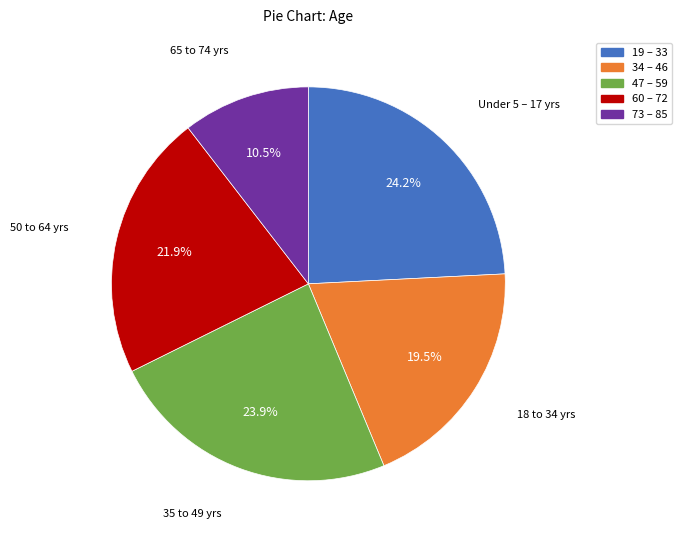

What percentage do 60 – 72 and 47 – 59 together represent?

45.8%